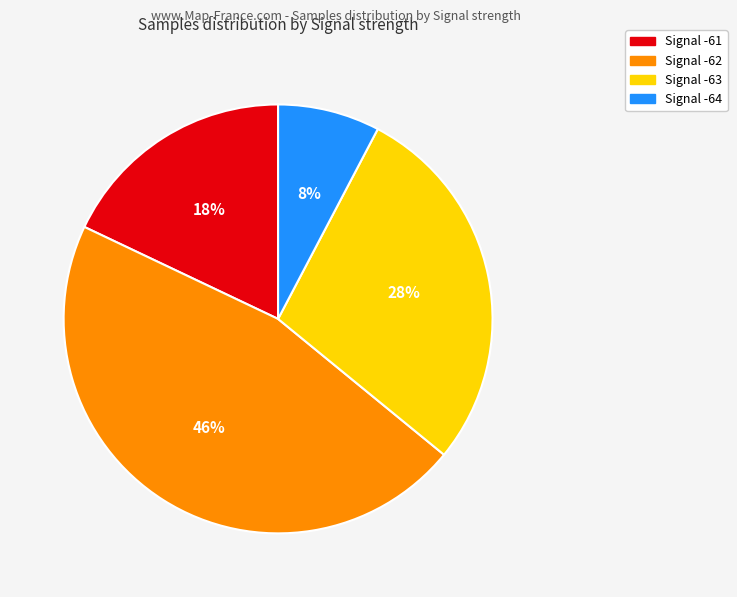

Is there any slice that represents more than half of the pie?

No